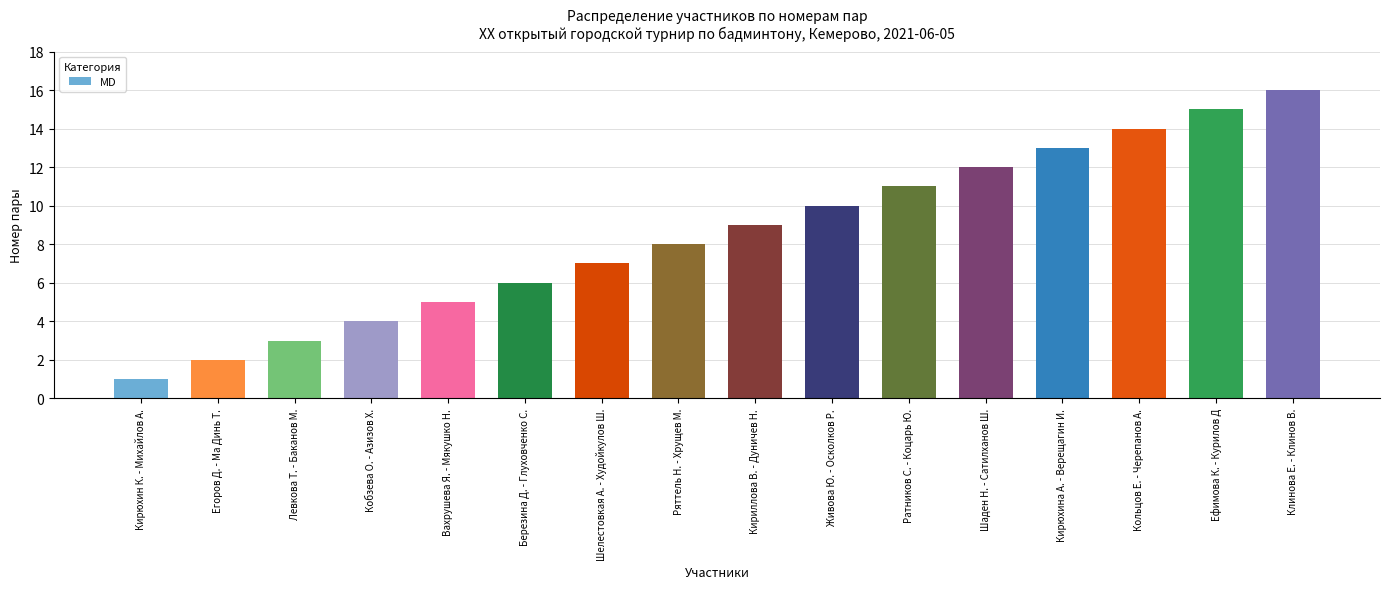

Reading right to left, transcribe all the data shown in this chart.

Клинова Е. - Клинов В.=16	Ефимова К. - Курилов Д=15	Кольцов Е. - Черепанов А.=14	Кирюхина А. - Верещагин И.=13	Шаден Н. - Сатилханов Ш.=12	Ратников С. - Коцарь Ю.=11	Живова Ю. - Осколков Р.=10	Кириллова В. - Дуничев Н.=9	Ряттель Н. - Хрущев М.=8	Шелестовкая А. - Худойкулов Ш.=7	Березина Д. - Глуховченко С.=6	Вахрушева Я. - Мякушко Н.=5	Кобзева О. - Азизов Х.=4	Левкова Т. - Баканов М.=3	Егоров Д. - Ма Динь Т.=2	Кирюхин К. - Михайлов А.=1